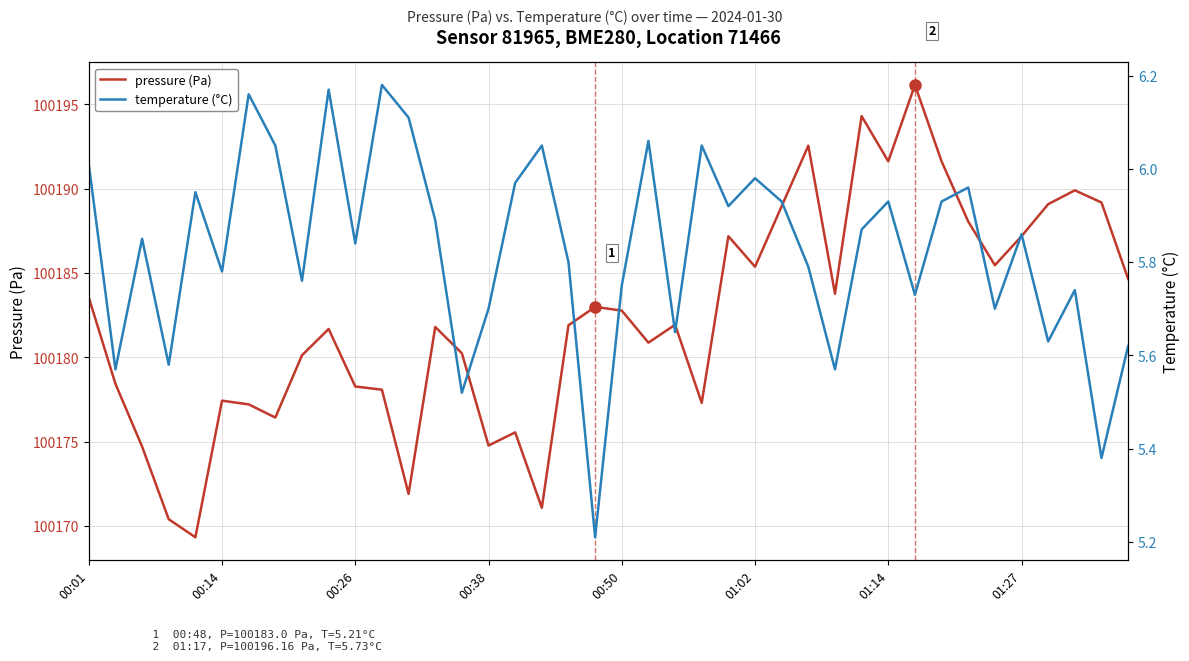

In temperature (°C), how many points are lower than both neighbors (excluding endpoints)?

14